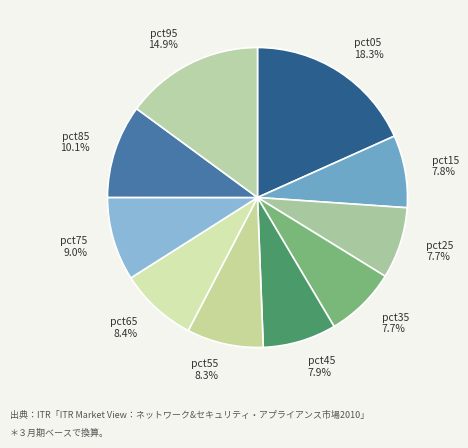

To the nearest percent, what is the difference between the pct25 and pct85 slice percentages?

2%